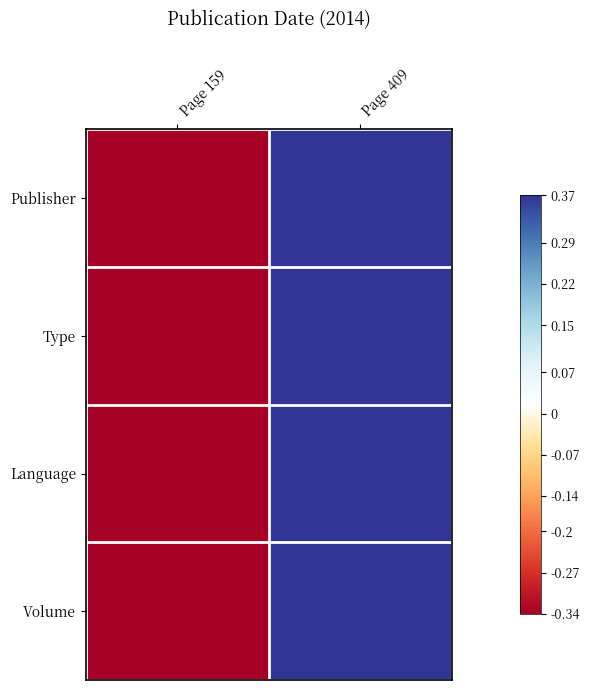

Which label corresponds to the largest value in the chart?

Page 409